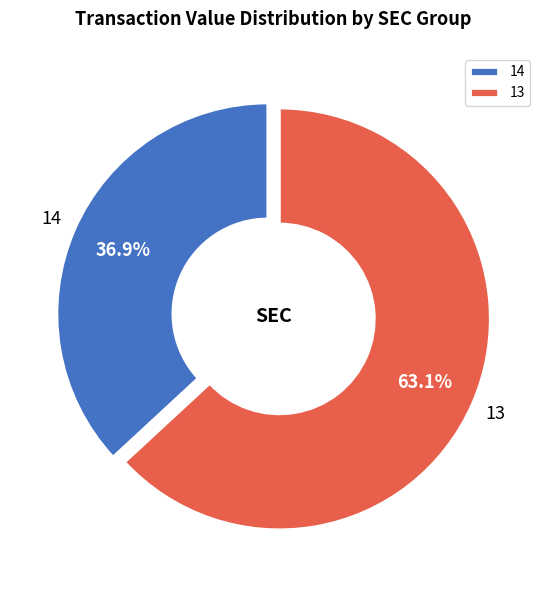

How many segments does this pie chart have?

2